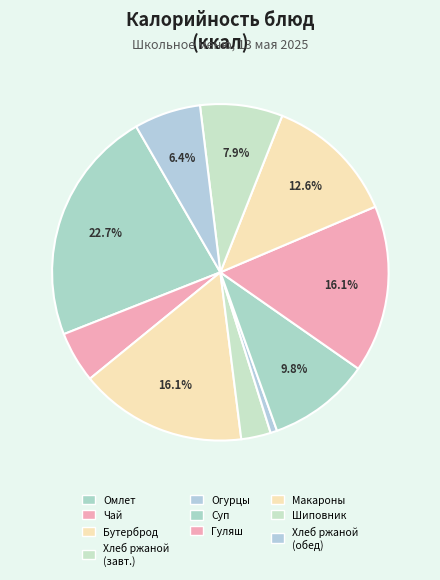

Is there a majority slice in this chart?

No